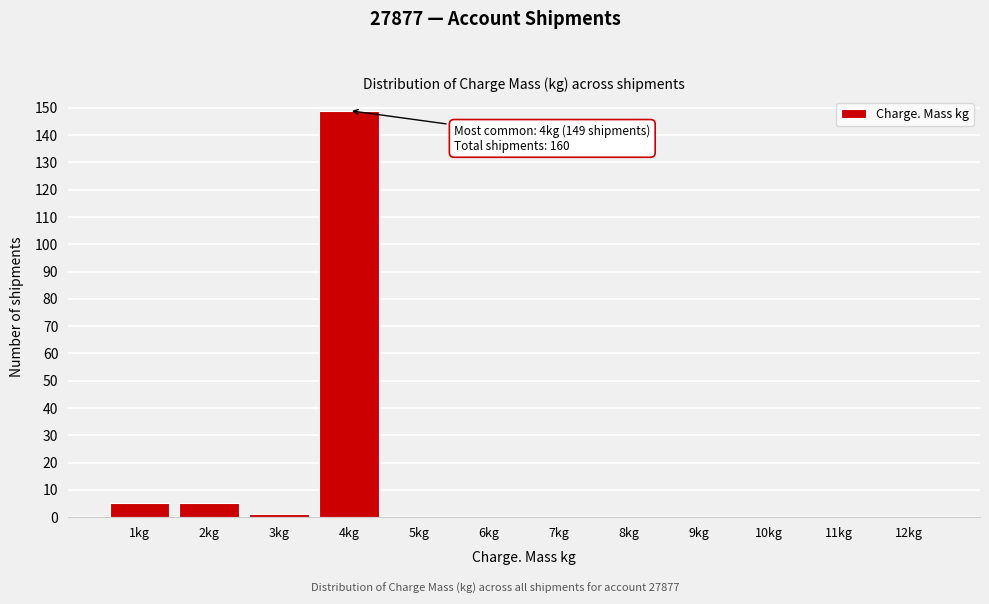

Reading left to right, extract all data points from this chart.

1kg=5	2kg=5	3kg=1	4kg=149	5kg=0	6kg=0	7kg=0	8kg=0	9kg=0	10kg=0	11kg=0	12kg=0